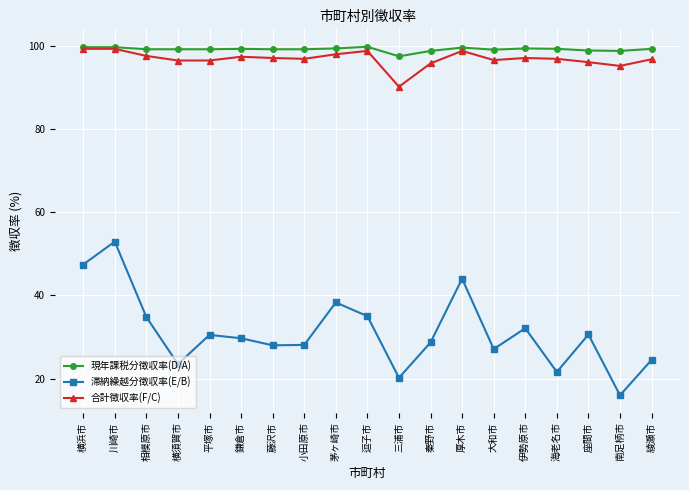

What are all the series names shown in the legend?

現年課税分徴収率(D/A), 滞納繰越分徴収率(E/B), 合計徴収率(F/C)